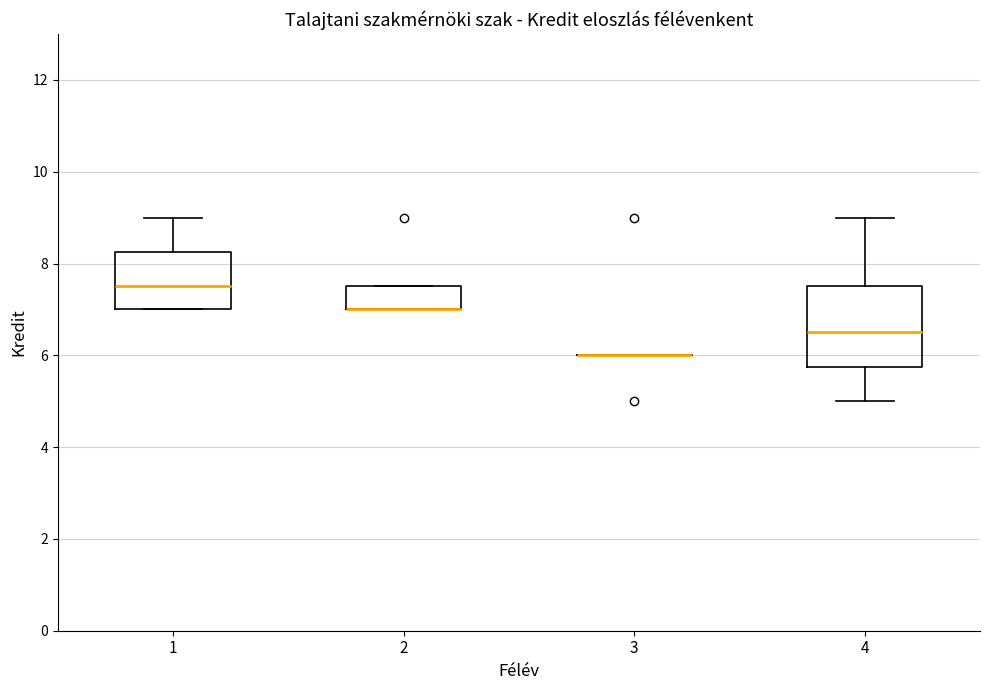

Comparing the boxes themselves (not the whiskers), which one is the tallest?

4